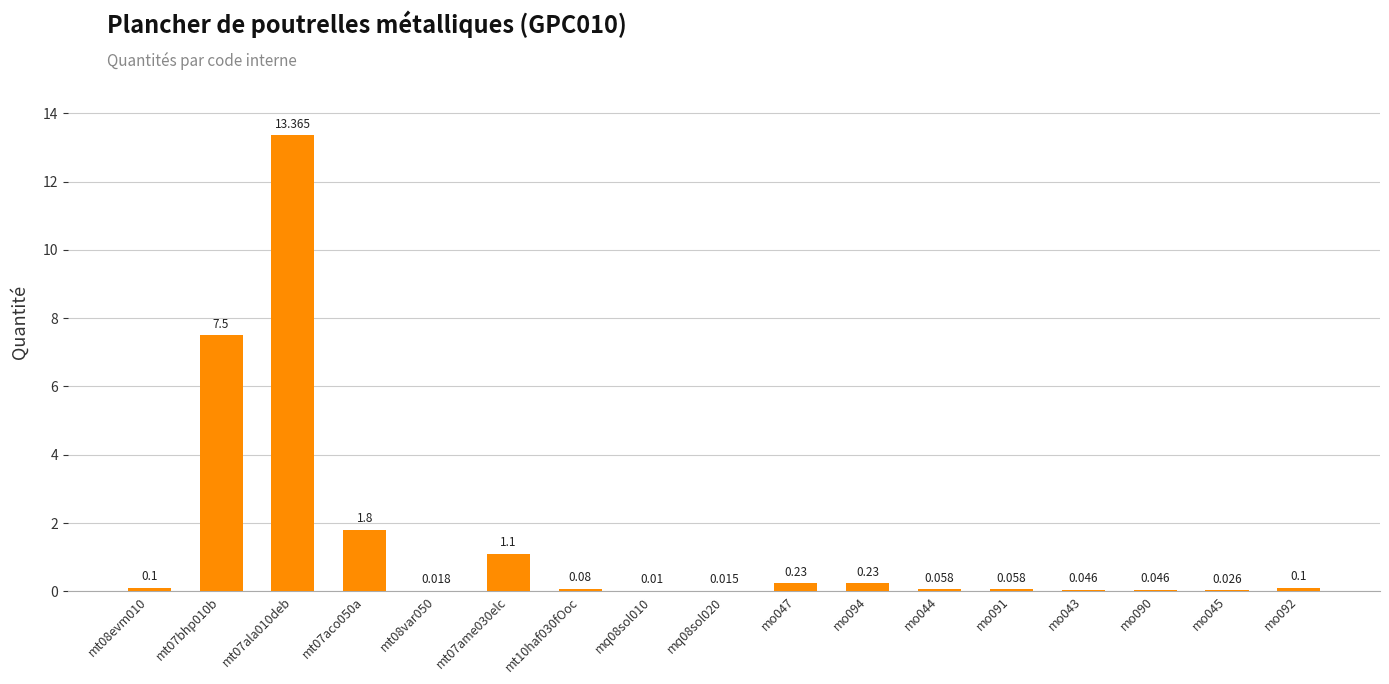

The value at mt07ame030elc is 1.6. True or false?

False